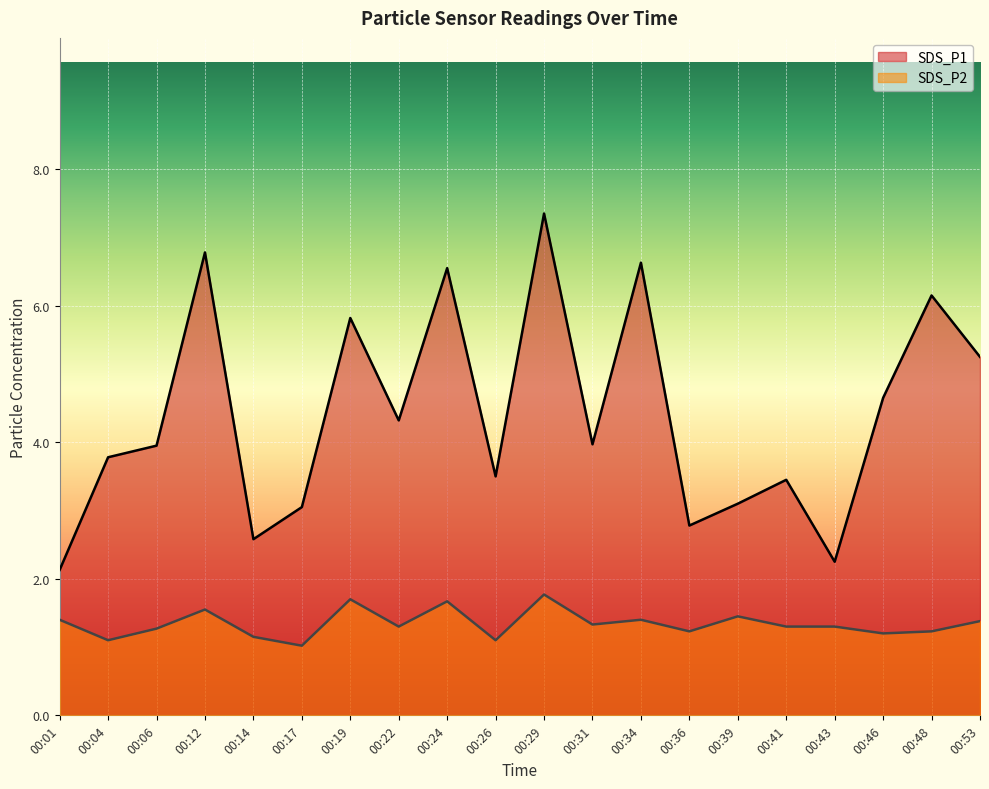

Is it true that SDS_P1 equals 1.5 at 00:17?

False